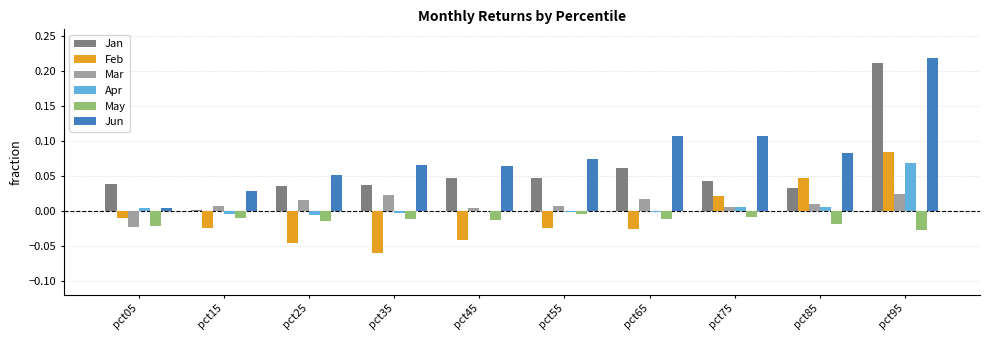

Which category has the highest value in the Jun series?

pct95